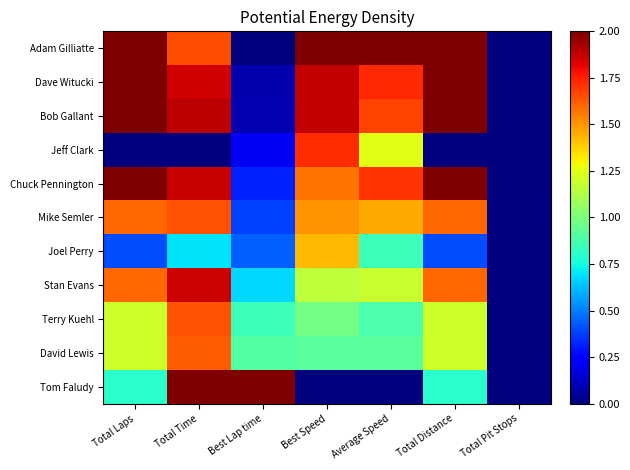

Which has a higher value, Total Laps or Total Pit Stops?

Total Laps